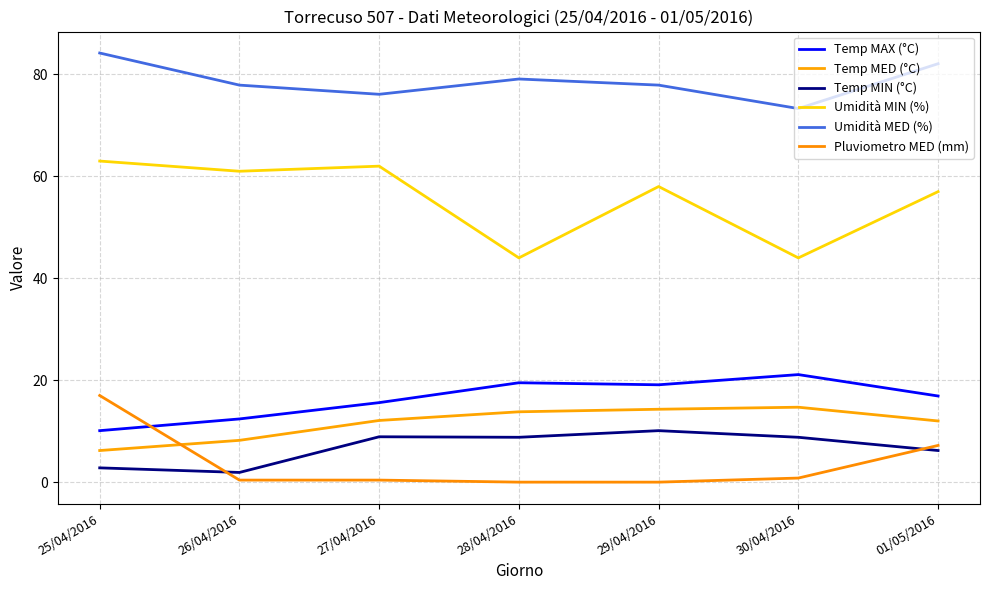

Reading left to right, list all the values displayed in this chart.

Temp MAX (°C): 10.1	12.4	15.6	19.5	19.1	21.1	16.9
Temp MED (°C): 6.2	8.2	12.1	13.8	14.3	14.7	12.0
Temp MIN (°C): 2.8	1.9	8.9	8.8	10.1	8.8	6.2
Umidità MIN (%): 63.0	61.0	62.0	44.0	58.0	44.0	57.0
Umidità MED (%): 84.2	77.9	76.1	79.1	77.9	73.3	82.1
Pluviometro MED (mm): 17.0	0.4	0.4	0.0	0.0	0.8	7.2